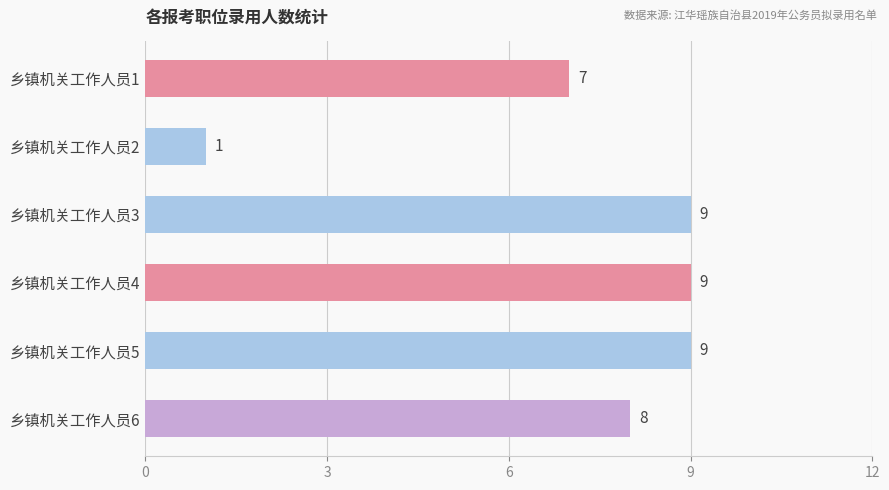

What is the difference between the maximum and minimum values?

8